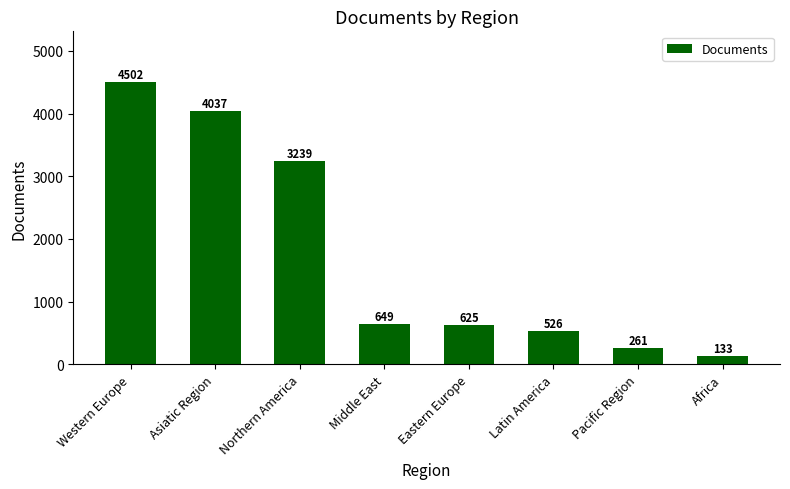

What is the change in value from Asiatic Region to Latin America?

-3511